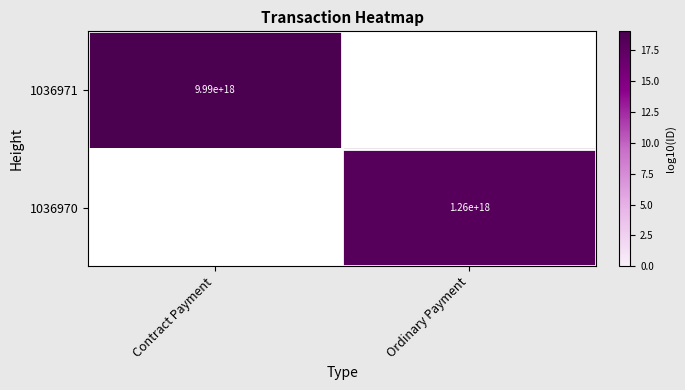

What value does the 1036970 series have at Ordinary Payment?

18.1